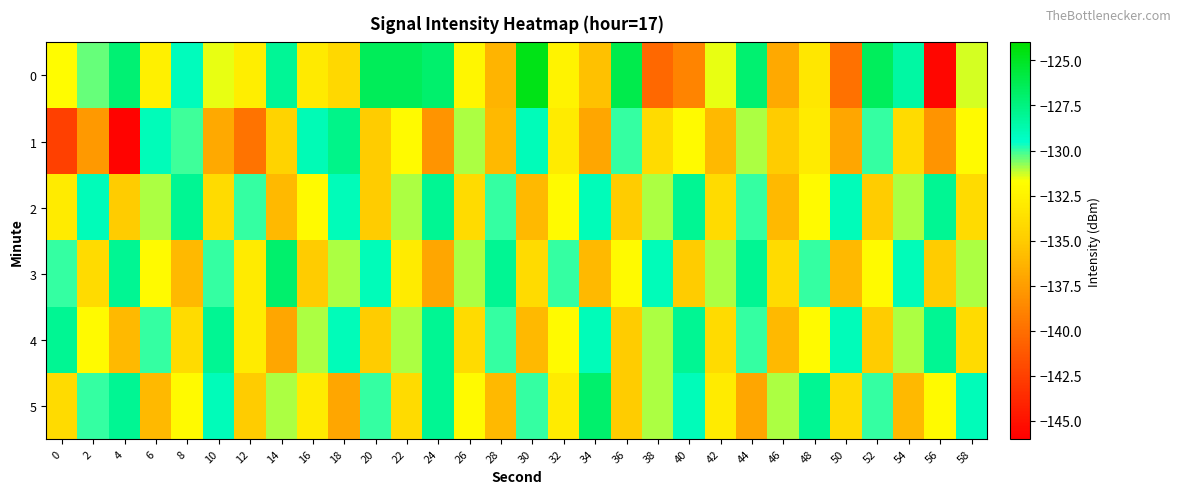

Rank the series by their maximum value, from lowest to highest.

2, 4, 1, 3, 5, 0